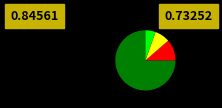

Is there a majority slice in this chart?

Yes